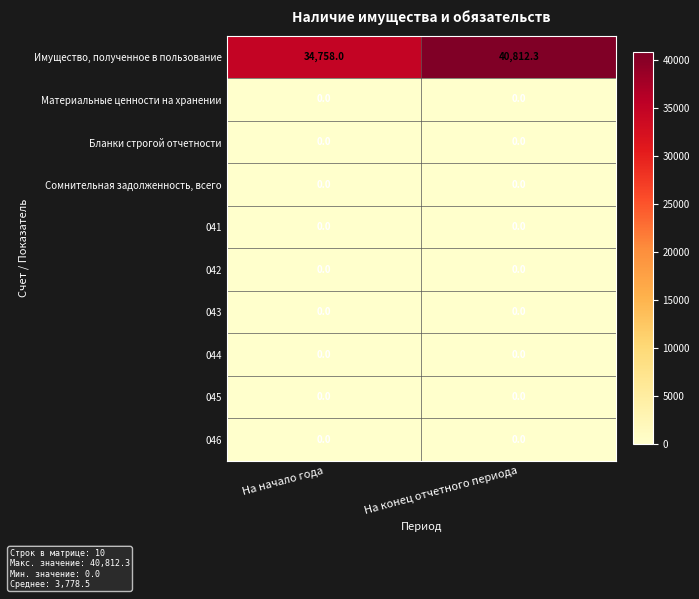

At how many categories does at least one series exceed 34462?

2